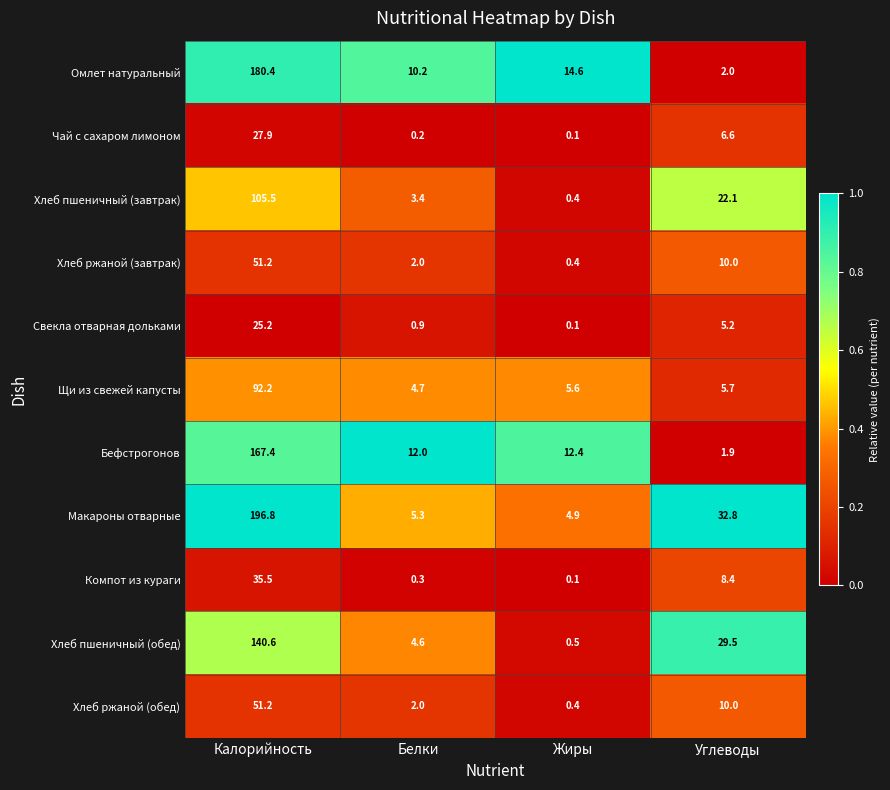

The Макароны отварные series shows 56.1 at Углеводы. True or false?

False